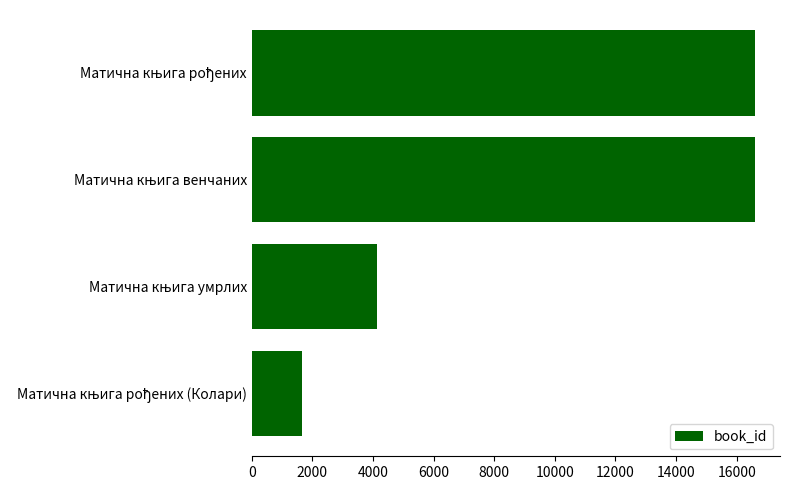

What is the value of the 2nd bar from the top?

16599